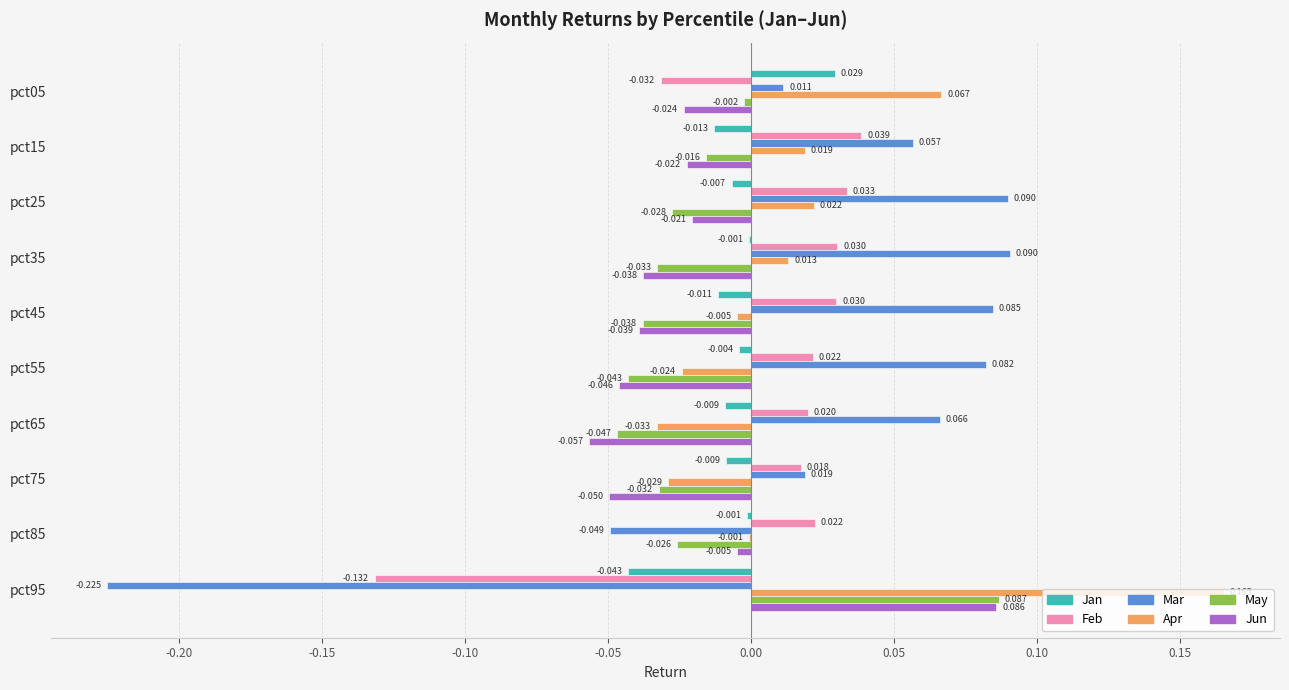

Which series changed the most between pct35 and pct85?

Mar